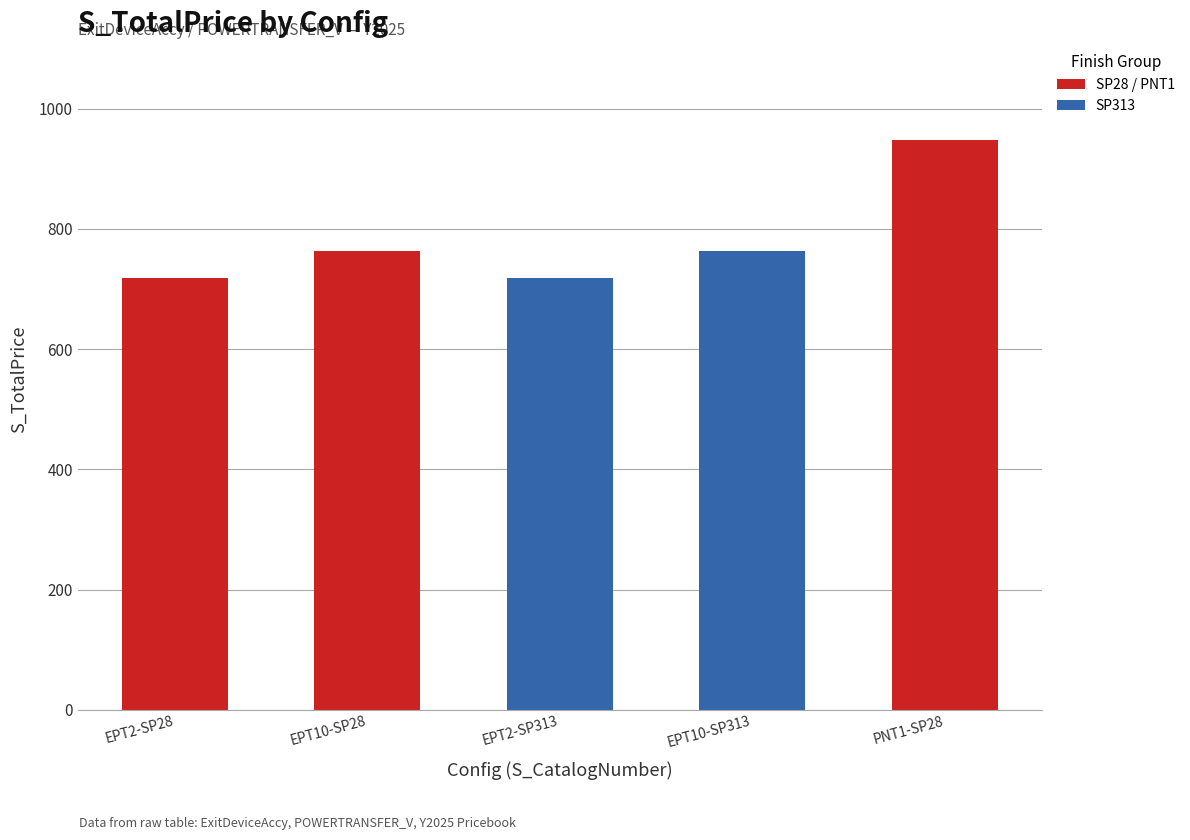

Reading left to right, transcribe all the data shown in this chart.

EPT2-SP28=718	EPT10-SP28=764	EPT2-SP313=718	EPT10-SP313=764	PNT1-SP28=948